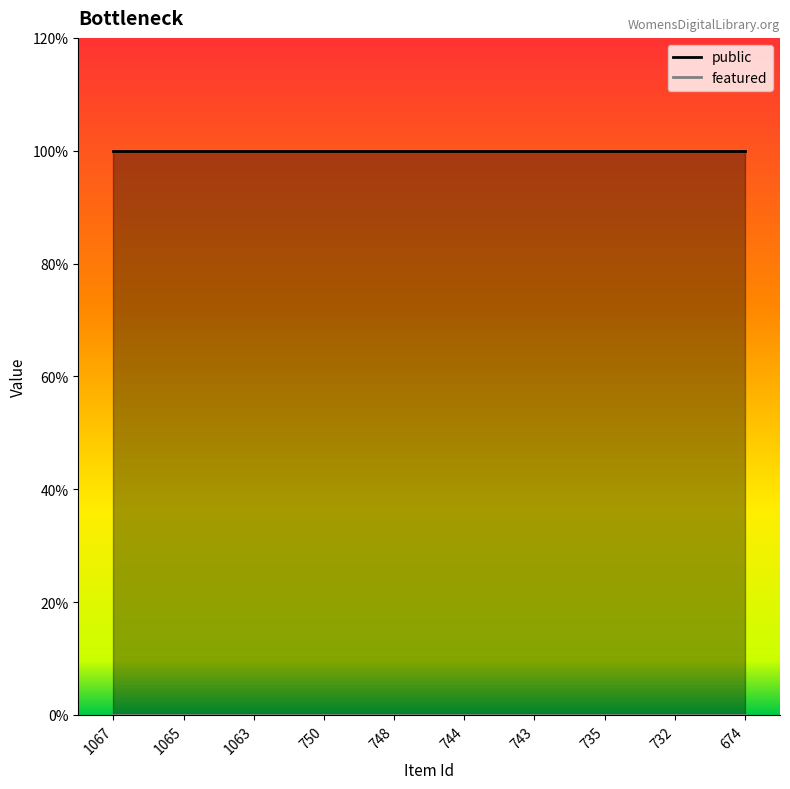

Which label corresponds to the largest value in the chart?

1067